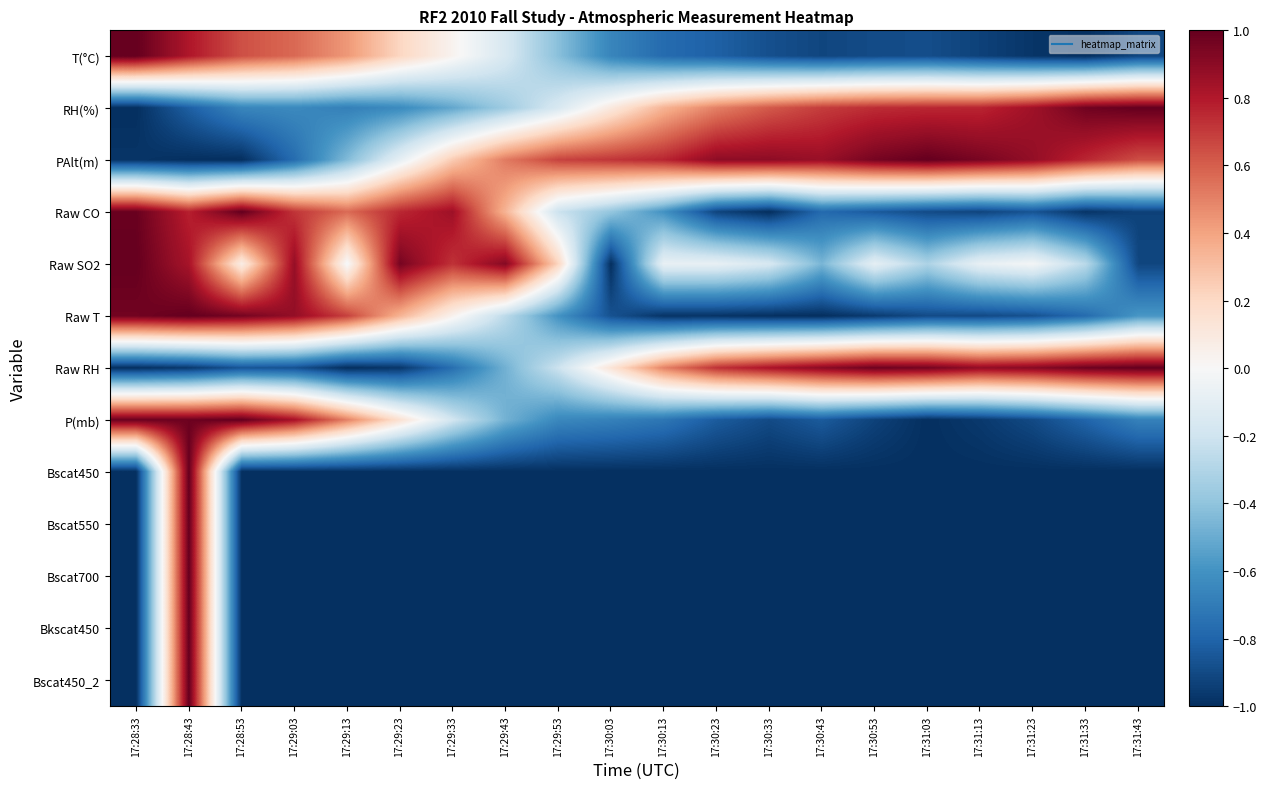

Reading right to left, what are all the values shown in this chart?

T(°C): 17:31:43=-0.9	17:31:33=-1.0	17:31:23=-1.0	17:31:13=-0.9	17:31:03=-0.9	17:30:53=-0.9	17:30:43=-0.9	17:30:33=-0.9	17:30:23=-0.8	17:30:13=-0.8	17:30:03=-0.7	17:29:53=-0.4	17:29:43=-0.2	17:29:33=0.0	17:29:23=0.2	17:29:13=0.4	17:29:03=0.6	17:28:53=0.6	17:28:43=0.8	17:28:33=1.0
RH(%): 17:31:43=1.0	17:31:33=1.0	17:31:23=0.8	17:31:13=0.8	17:31:03=0.8	17:30:53=0.7	17:30:43=0.7	17:30:33=0.6	17:30:23=0.5	17:30:13=0.3	17:30:03=0.1	17:29:53=-0.2	17:29:43=-0.4	17:29:33=-0.5	17:29:23=-0.6	17:29:13=-0.7	17:29:03=-0.6	17:28:53=-0.7	17:28:43=-0.8	17:28:33=-1.0
PAlt(m): 17:31:43=0.6	17:31:33=0.8	17:31:23=0.9	17:31:13=0.9	17:31:03=1.0	17:30:53=1.0	17:30:43=0.9	17:30:33=0.9	17:30:23=0.9	17:30:13=0.8	17:30:03=0.7	17:29:53=0.7	17:29:43=0.5	17:29:33=0.3	17:29:23=-0.1	17:29:13=-0.4	17:29:03=-0.8	17:28:53=-1.0	17:28:43=-1.0	17:28:33=-1.0
Raw CO: 17:31:43=-0.9	17:31:33=-1.0	17:31:23=-0.9	17:31:13=-0.9	17:31:03=-0.9	17:30:53=-0.8	17:30:43=-0.8	17:30:33=-1.0	17:30:23=-0.9	17:30:13=-0.6	17:30:03=-0.4	17:29:53=-0.2	17:29:43=0.3	17:29:33=0.8	17:29:23=0.8	17:29:13=0.6	17:29:03=0.7	17:28:53=1.0	17:28:43=0.8	17:28:33=1.0
Raw SO2: 17:31:43=-0.9	17:31:33=-0.3	17:31:23=-0.0	17:31:13=-0.1	17:31:03=-0.3	17:30:53=-0.1	17:30:43=-0.5	17:30:33=-0.2	17:30:23=-0.1	17:30:13=-0.1	17:30:03=-1.0	17:29:53=0.2	17:29:43=0.9	17:29:33=0.7	17:29:23=1.0	17:29:13=-0.0	17:29:03=0.9	17:28:53=0.1	17:28:43=0.8	17:28:33=1.0
Raw T: 17:31:43=-0.6	17:31:33=-0.8	17:31:23=-0.9	17:31:13=-0.9	17:31:03=-0.9	17:30:53=-1.0	17:30:43=-1.0	17:30:33=-1.0	17:30:23=-1.0	17:30:13=-1.0	17:30:03=-0.9	17:29:53=-0.6	17:29:43=-0.3	17:29:33=0.0	17:29:23=0.3	17:29:13=0.7	17:29:03=0.9	17:28:53=1.0	17:28:43=1.0	17:28:33=1.0
Raw RH: 17:31:43=1.0	17:31:33=1.0	17:31:23=0.9	17:31:13=0.9	17:31:03=1.0	17:30:53=1.0	17:30:43=0.9	17:30:33=0.8	17:30:23=0.7	17:30:13=0.5	17:30:03=0.1	17:29:53=-0.2	17:29:43=-0.5	17:29:33=-0.8	17:29:23=-1.0	17:29:13=-1.0	17:29:03=-0.9	17:28:53=-0.9	17:28:43=-1.0	17:28:33=-1.0
P(mb): 17:31:43=-0.7	17:31:33=-0.8	17:31:23=-0.9	17:31:13=-1.0	17:31:03=-1.0	17:30:53=-0.9	17:30:43=-0.8	17:30:33=-0.9	17:30:23=-0.8	17:30:13=-0.7	17:30:03=-0.7	17:29:53=-0.6	17:29:43=-0.5	17:29:33=-0.2	17:29:23=0.2	17:29:13=0.5	17:29:03=0.8	17:28:53=1.0	17:28:43=1.0	17:28:33=1.0
Bscat450: 17:31:43=-1.0	17:31:33=-1.0	17:31:23=-1.0	17:31:13=-1.0	17:31:03=-1.0	17:30:53=-1.0	17:30:43=-1.0	17:30:33=-1.0	17:30:23=-1.0	17:30:13=-1.0	17:30:03=-1.0	17:29:53=-1.0	17:29:43=-1.0	17:29:33=-1.0	17:29:23=-1.0	17:29:13=-1.0	17:29:03=-1.0	17:28:53=-1.0	17:28:43=1.0	17:28:33=-1.0
Bscat550: 17:31:43=-1.0	17:31:33=-1.0	17:31:23=-1.0	17:31:13=-1.0	17:31:03=-1.0	17:30:53=-1.0	17:30:43=-1.0	17:30:33=-1.0	17:30:23=-1.0	17:30:13=-1.0	17:30:03=-1.0	17:29:53=-1.0	17:29:43=-1.0	17:29:33=-1.0	17:29:23=-1.0	17:29:13=-1.0	17:29:03=-1.0	17:28:53=-1.0	17:28:43=1.0	17:28:33=-1.0
Bscat700: 17:31:43=-1.0	17:31:33=-1.0	17:31:23=-1.0	17:31:13=-1.0	17:31:03=-1.0	17:30:53=-1.0	17:30:43=-1.0	17:30:33=-1.0	17:30:23=-1.0	17:30:13=-1.0	17:30:03=-1.0	17:29:53=-1.0	17:29:43=-1.0	17:29:33=-1.0	17:29:23=-1.0	17:29:13=-1.0	17:29:03=-1.0	17:28:53=-1.0	17:28:43=1.0	17:28:33=-1.0
Bkscat450: 17:31:43=-1.0	17:31:33=-1.0	17:31:23=-1.0	17:31:13=-1.0	17:31:03=-1.0	17:30:53=-1.0	17:30:43=-1.0	17:30:33=-1.0	17:30:23=-1.0	17:30:13=-1.0	17:30:03=-1.0	17:29:53=-1.0	17:29:43=-1.0	17:29:33=-1.0	17:29:23=-1.0	17:29:13=-1.0	17:29:03=-1.0	17:28:53=-1.0	17:28:43=1.0	17:28:33=-1.0
Bscat450_2: 17:31:43=-1.0	17:31:33=-1.0	17:31:23=-1.0	17:31:13=-1.0	17:31:03=-1.0	17:30:53=-1.0	17:30:43=-1.0	17:30:33=-1.0	17:30:23=-1.0	17:30:13=-1.0	17:30:03=-1.0	17:29:53=-1.0	17:29:43=-1.0	17:29:33=-1.0	17:29:23=-1.0	17:29:13=-1.0	17:29:03=-1.0	17:28:53=-1.0	17:28:43=1.0	17:28:33=-1.0